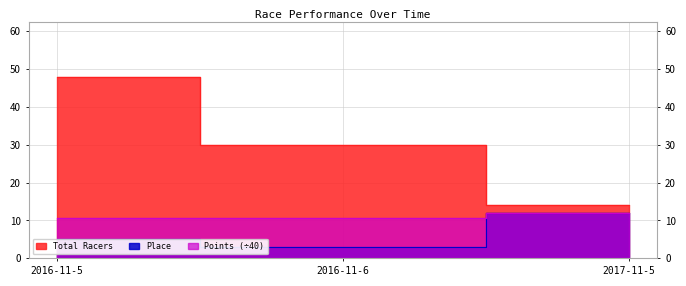

Rank the categories by Points value from highest to lowest.

2017-11-5, 2016-11-6, 2016-11-5